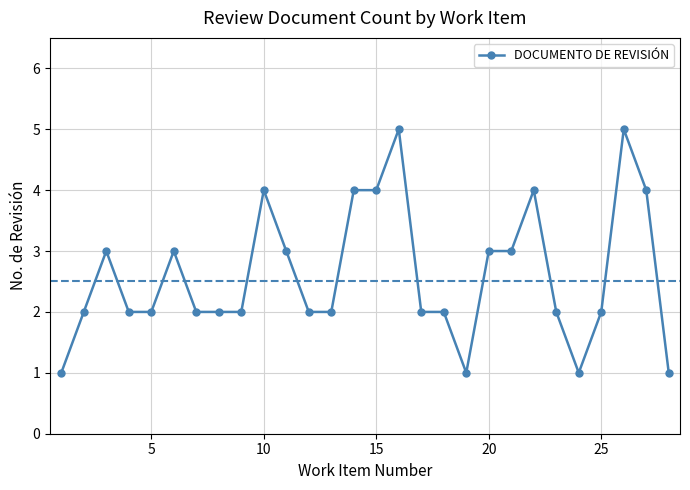

What is the value of the 13th point from the left?

2